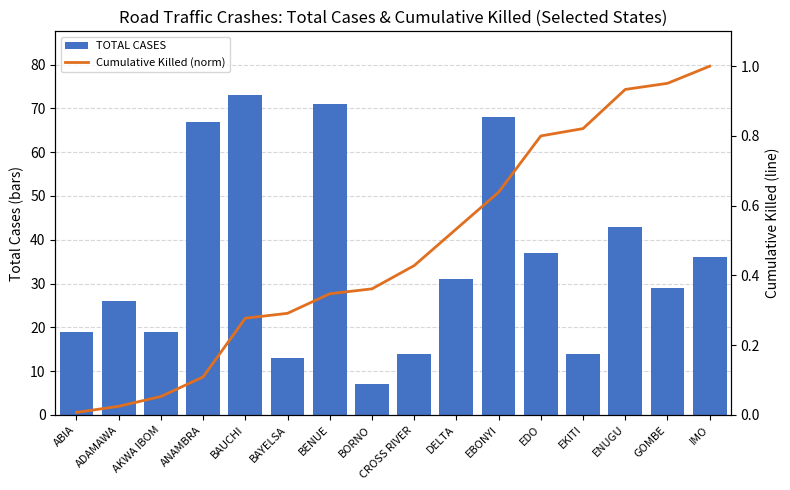

What position from the left is DELTA?

10